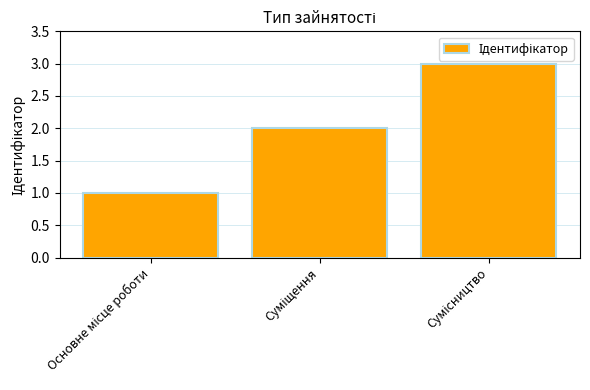

What is the greatest value displayed?

3